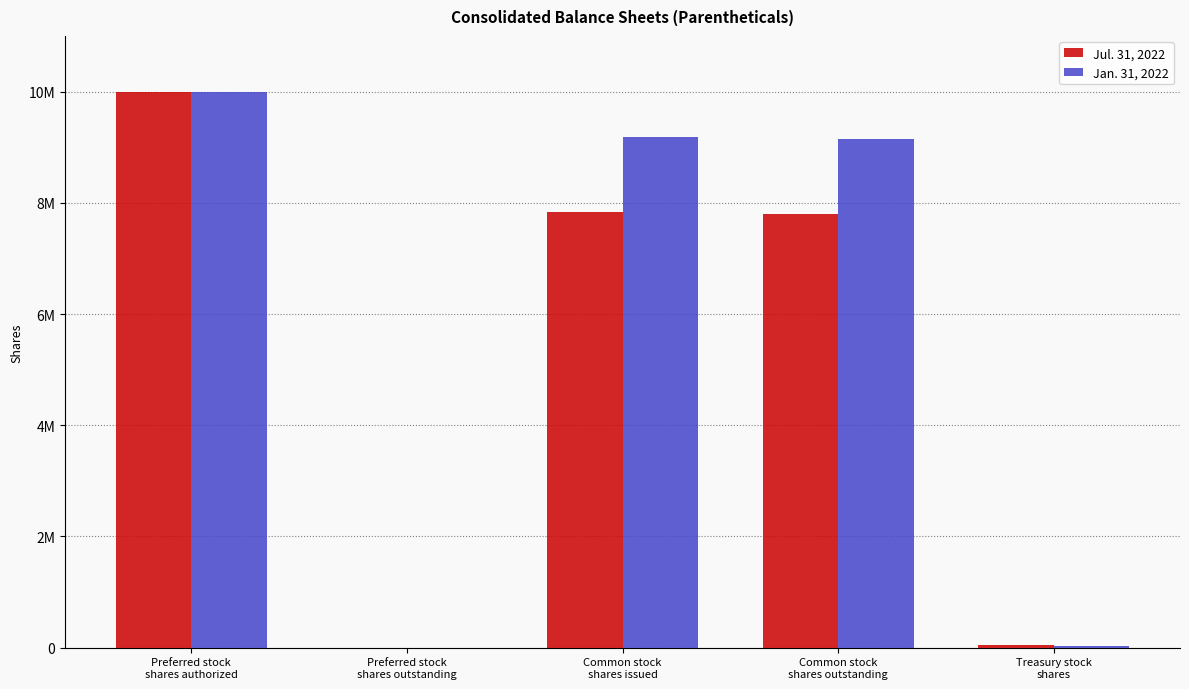

List the labels in order of Jul. 31, 2022 value, largest first.

Preferred stock
shares authorized, Common stock
shares issued, Common stock
shares outstanding, Treasury stock
shares, Preferred stock
shares outstanding